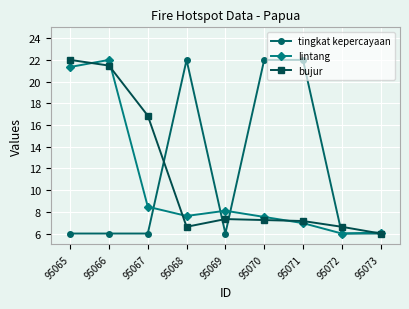

What is the total value across all series at 95068?

36.2